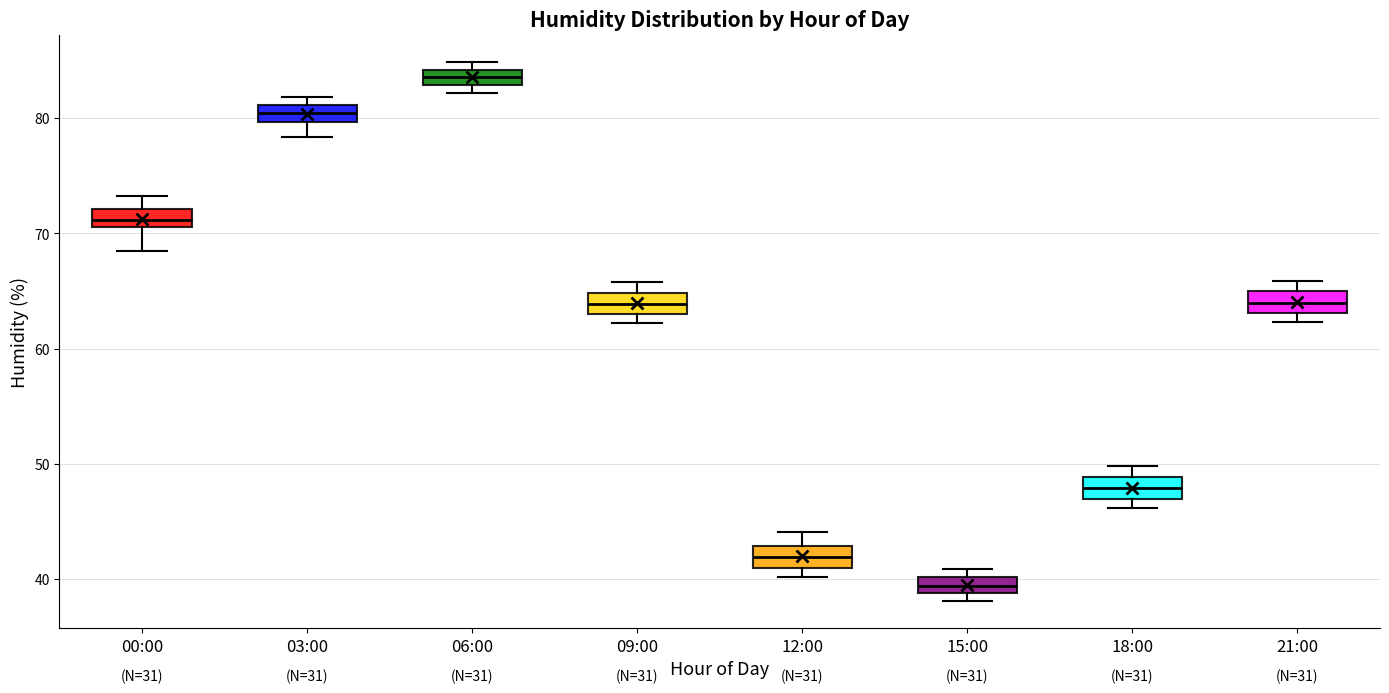

Where is the upper edge of the box for 15:00 on the y-axis? The values are not printed on the chart, so give them approximately, as read against the axis.

40